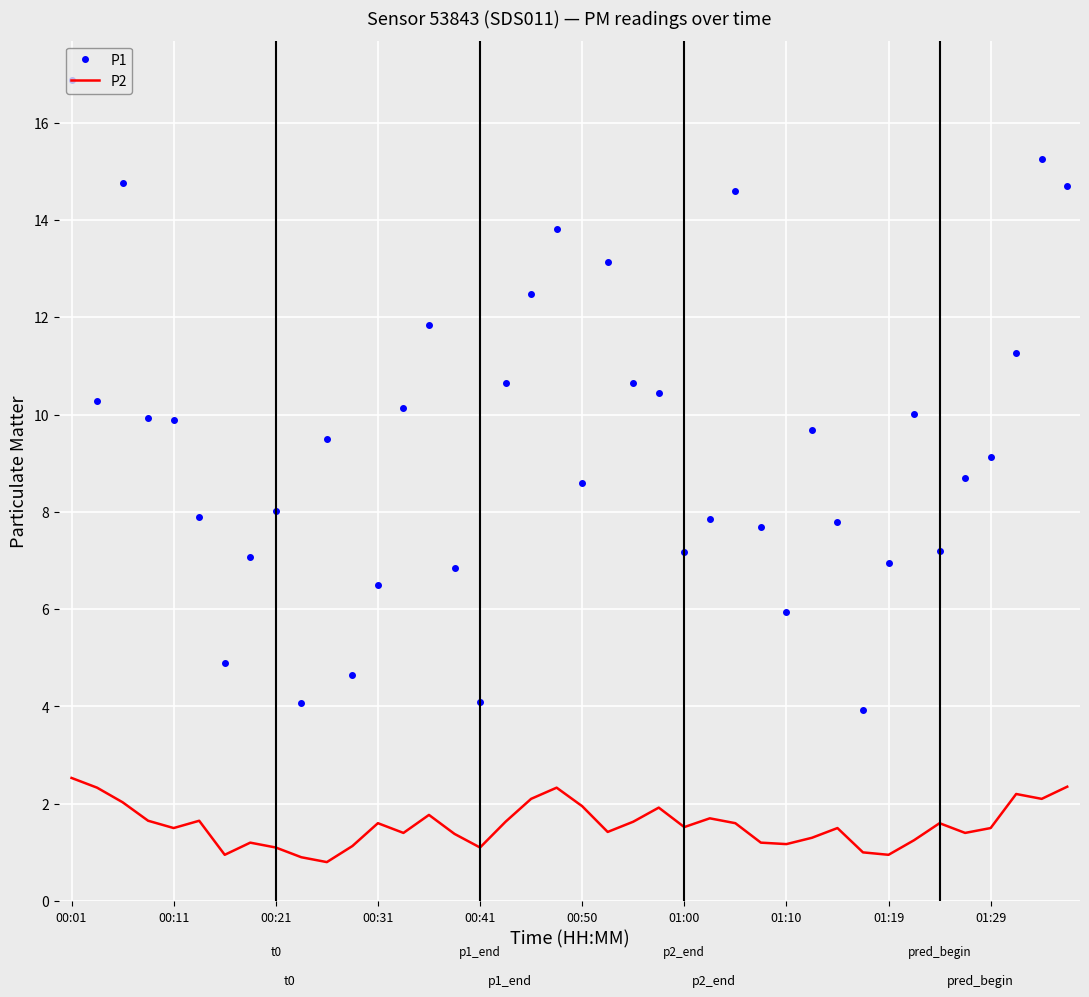

What is the difference between the maximum and minimum values in the P2 series?

1.7